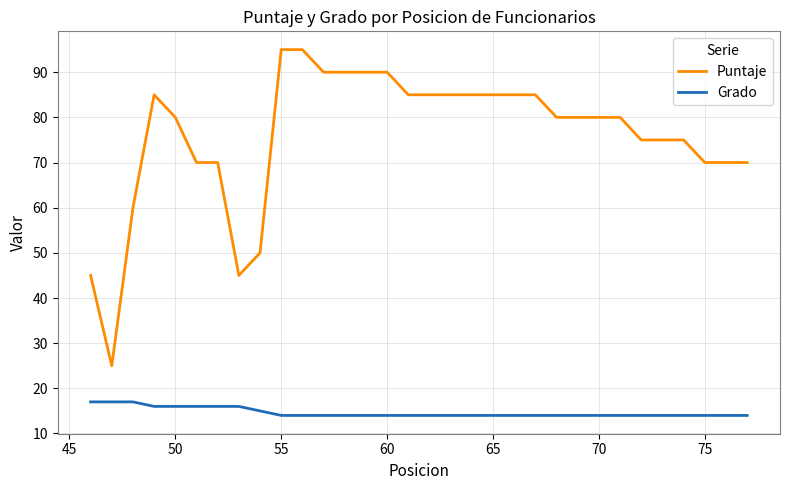

Which series has the largest range (max minus min)?

Puntaje